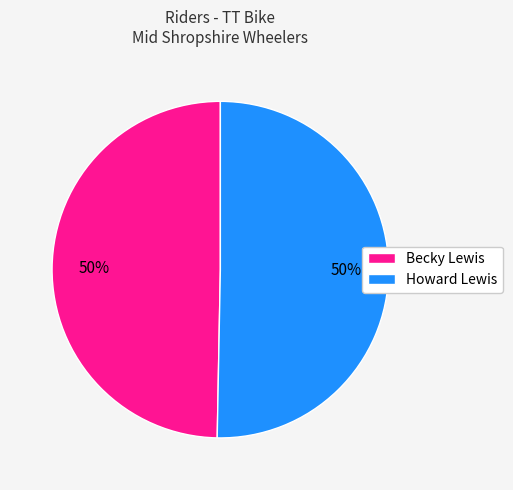

Is the sum of Howard Lewis and Becky Lewis greater than half?

Yes